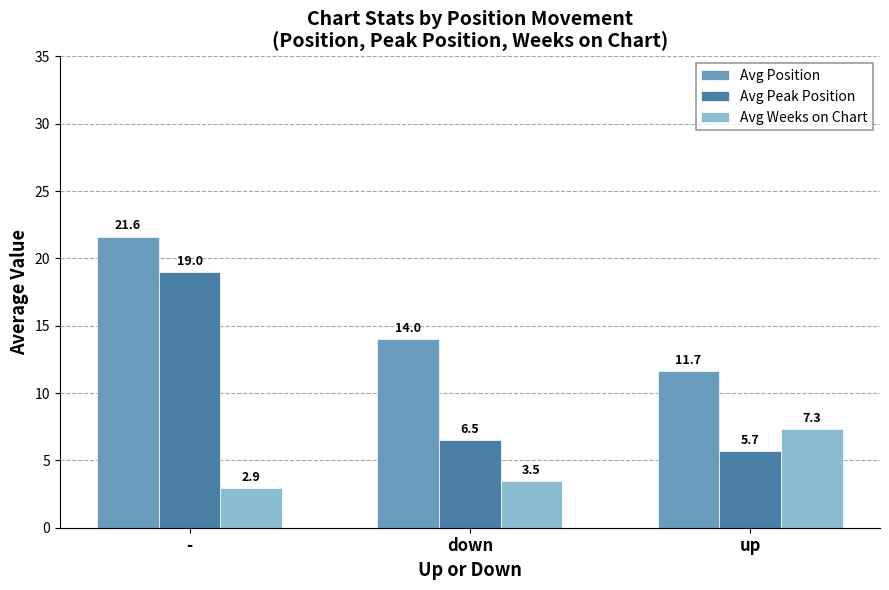

Which series has the largest total across all categories?

Avg Position